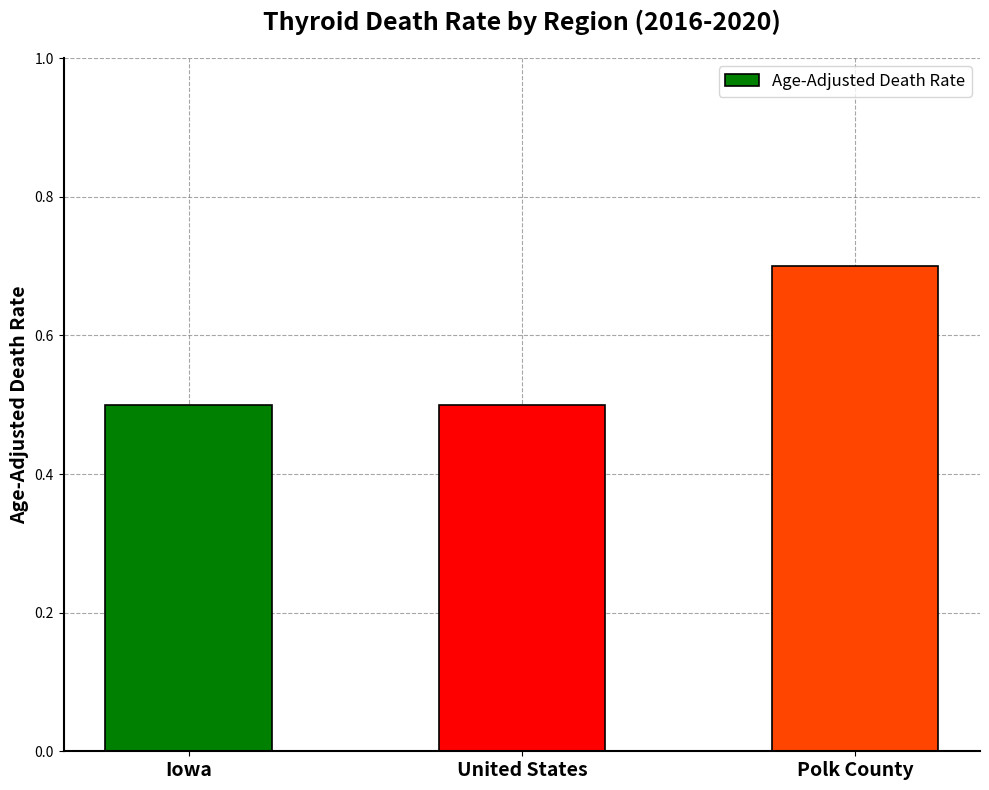

How many values are between 0 and 1?

3